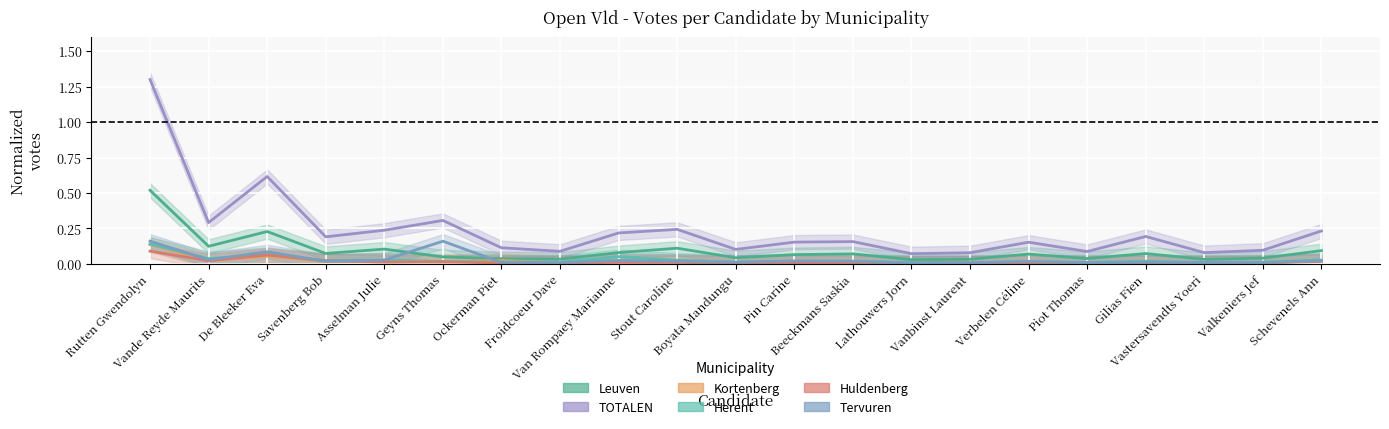

True or false: TOTALEN and Leuven intersect in this chart.

False